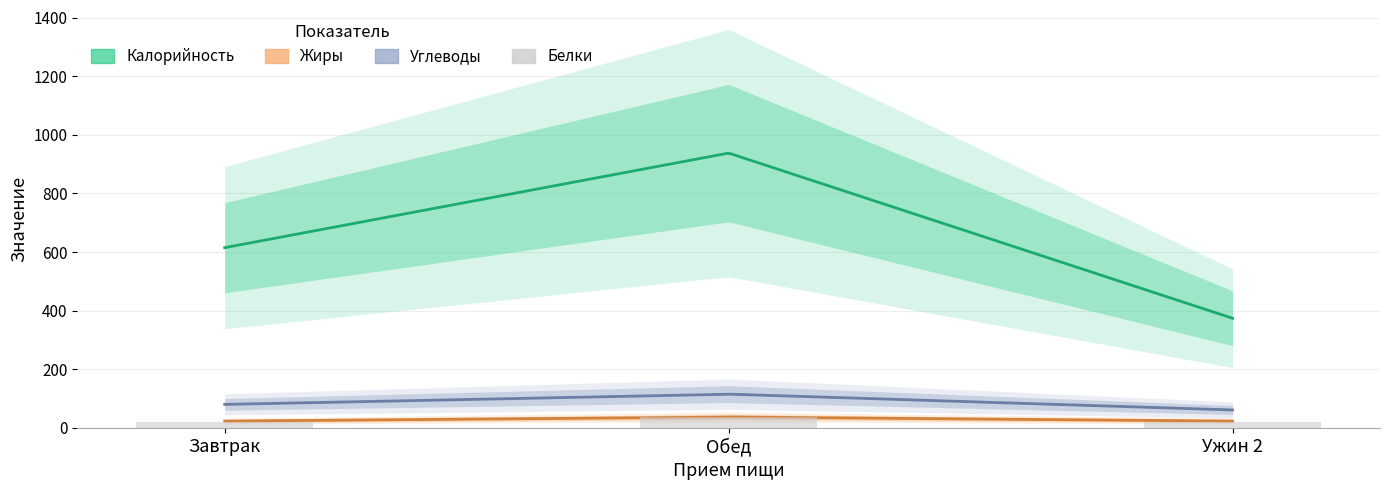

The Белки series shows 21 at Завтрак. True or false?

True